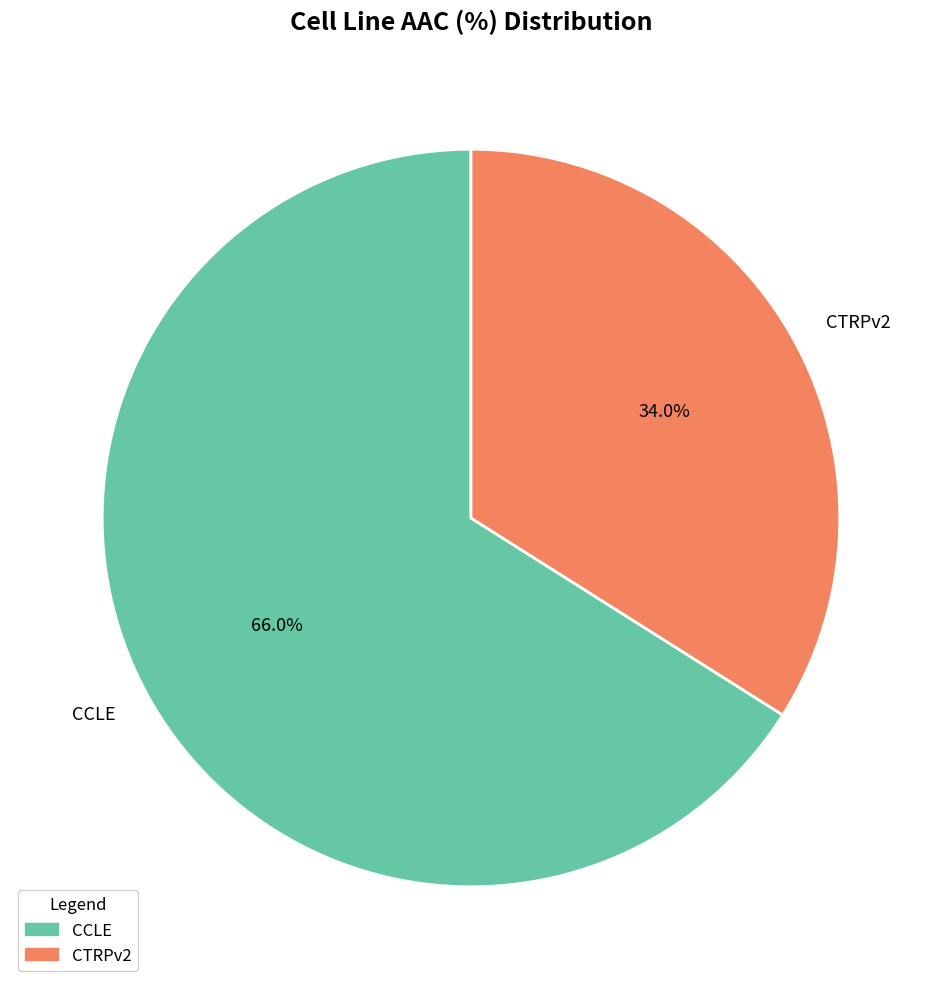

Is the sum of CCLE and CTRPv2 greater than half?

Yes